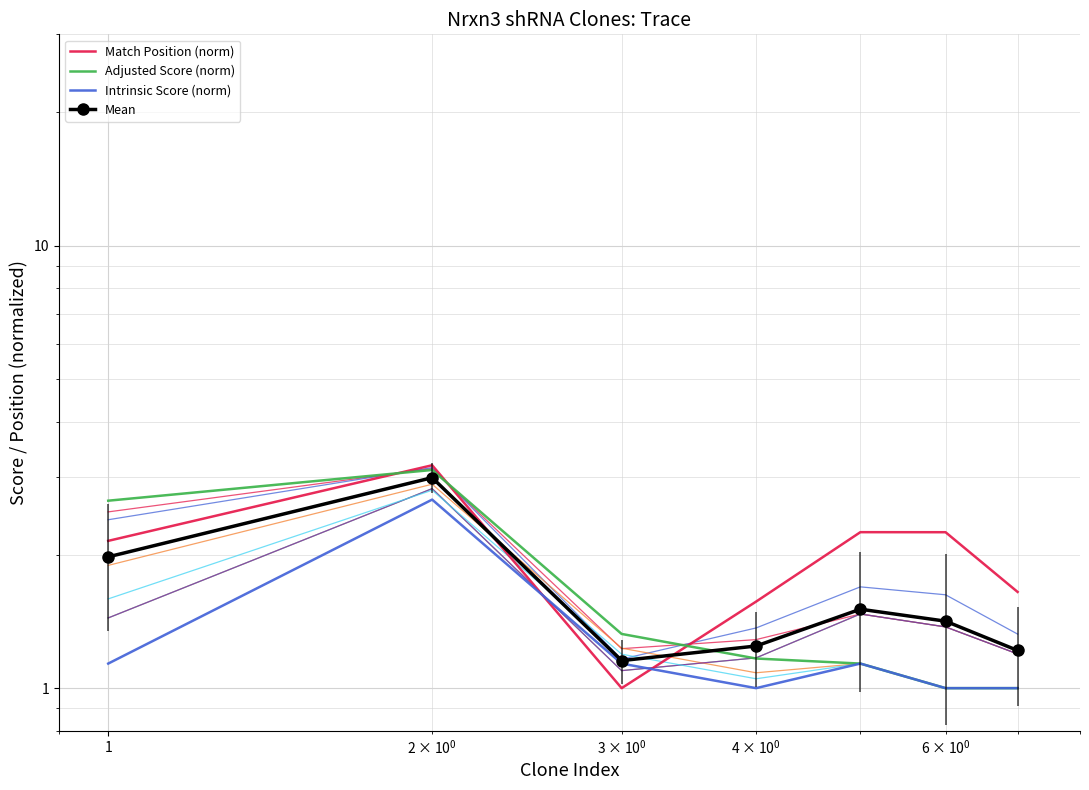

Reading left to right, transcribe all the data shown in this chart.

Match Position (norm): 2.2	3.2	1.0	1.6	2.3	2.3	1.6
Adjusted Score (norm): 2.7	3.1	1.3	1.2	1.1	1.0	1.0
Intrinsic Score (norm): 1.1	2.7	1.1	1.0	1.1	1.0	1.0
Mean: 2.0	3.0	1.2	1.2	1.5	1.4	1.2